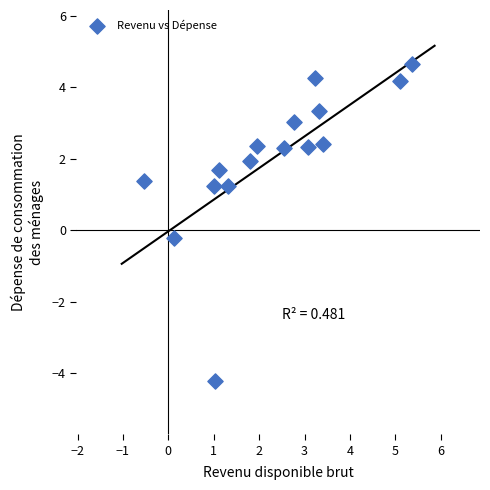

What is the range of X values (max minus min)?

5.9